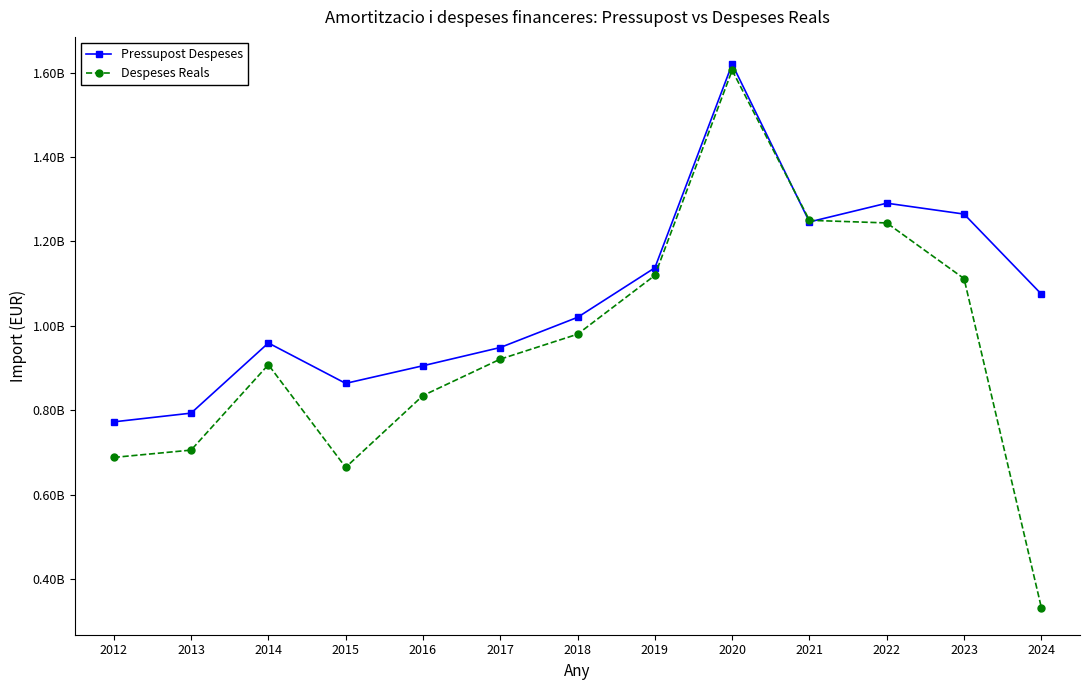

What is the total value across all series at 2013?

1498911751.0